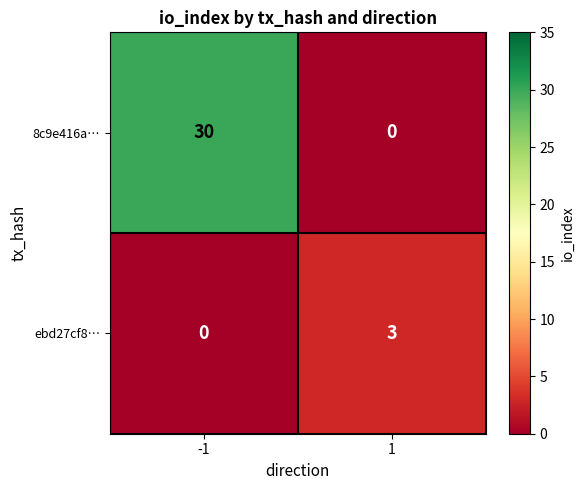

What is the difference between the maximum and minimum values in the 8c9e416a… series?

30